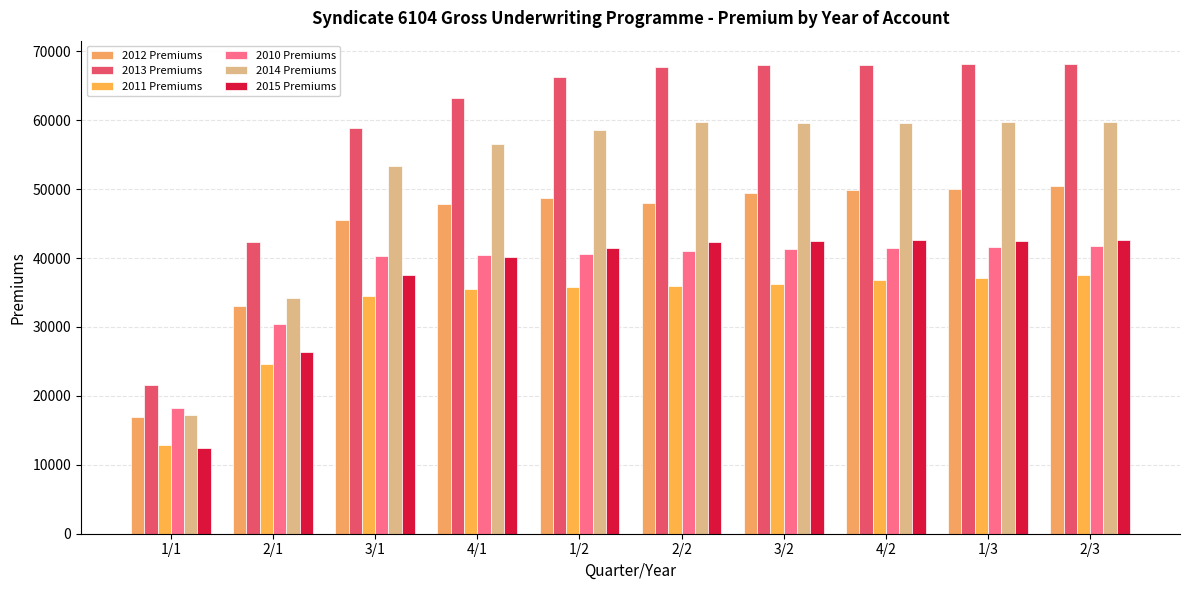

How many categories are shown in the chart?

10